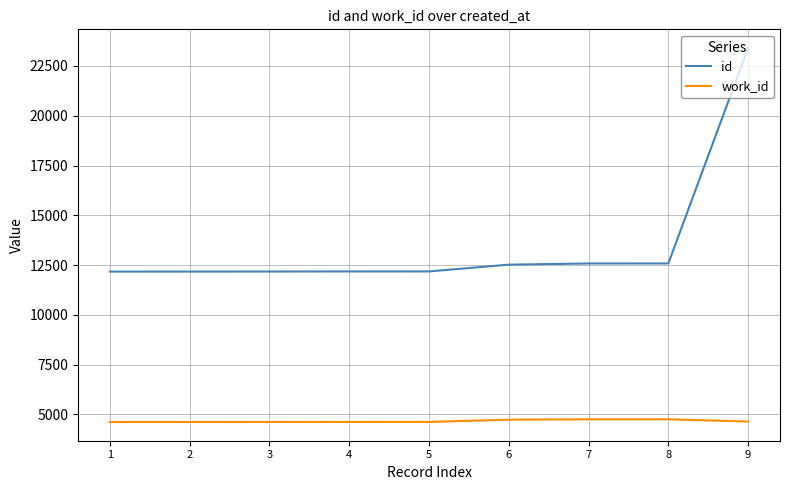

What is the minimum value for work_id?

4618